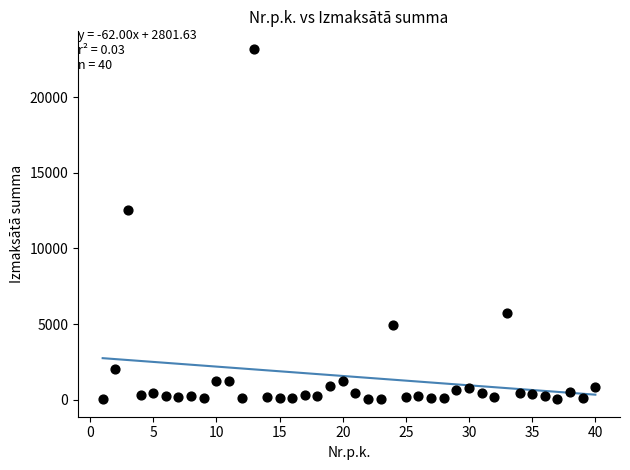

What is the range of Y values (max minus min)?

23194.5